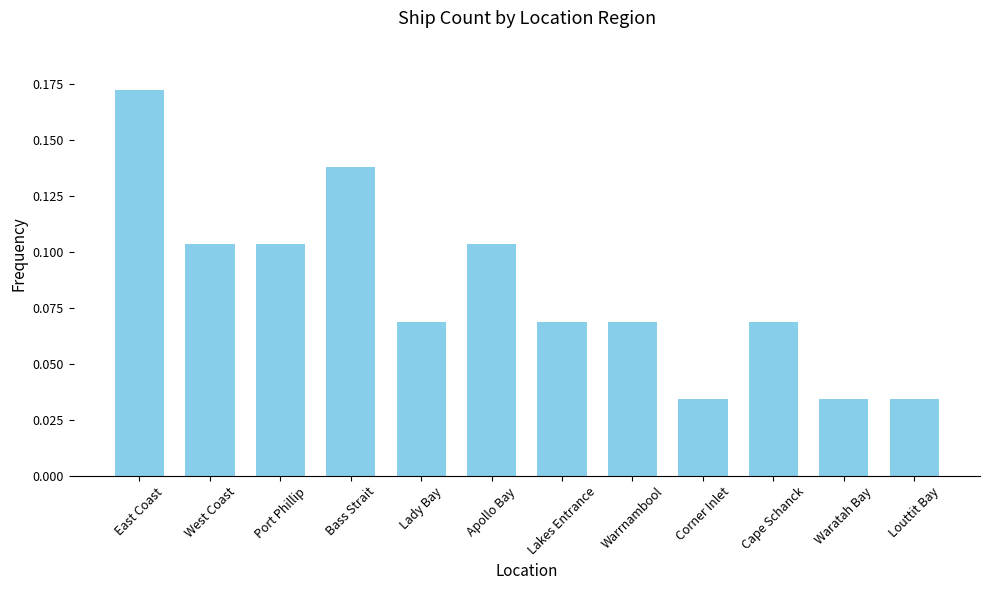

The chart shows a value of 0.0 at Port Phillip. True or false?

False